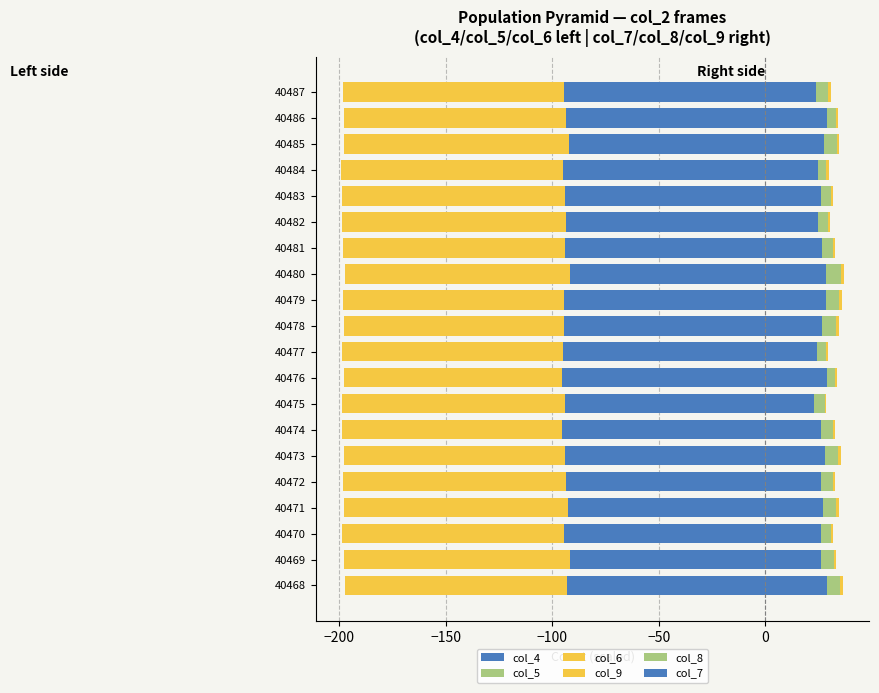

How many bars are there in total?

120